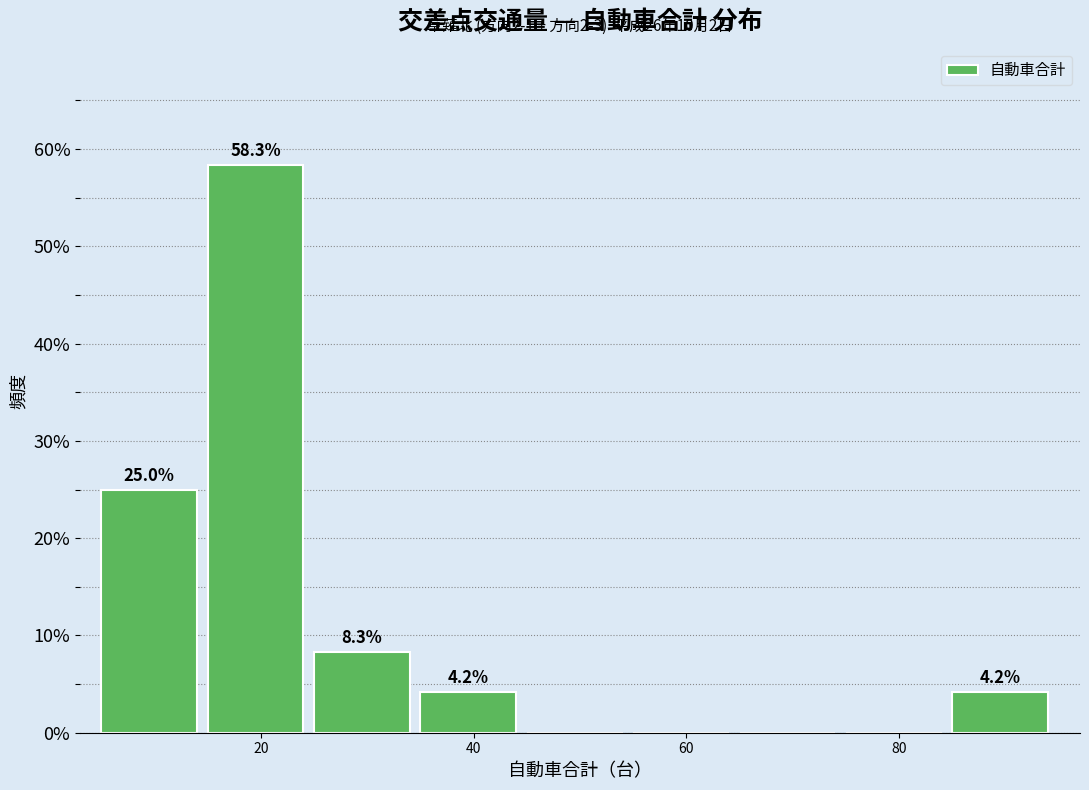

Over which range of the x-axis is the bar tallest?

15 to 25